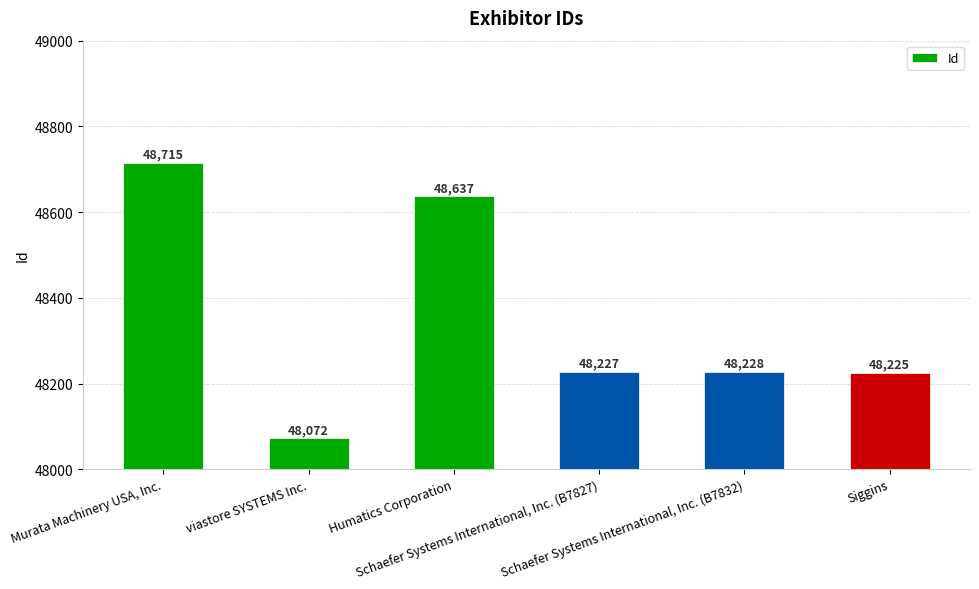

Is it true that the value at Murata Machinery USA, Inc. is 48715?

True